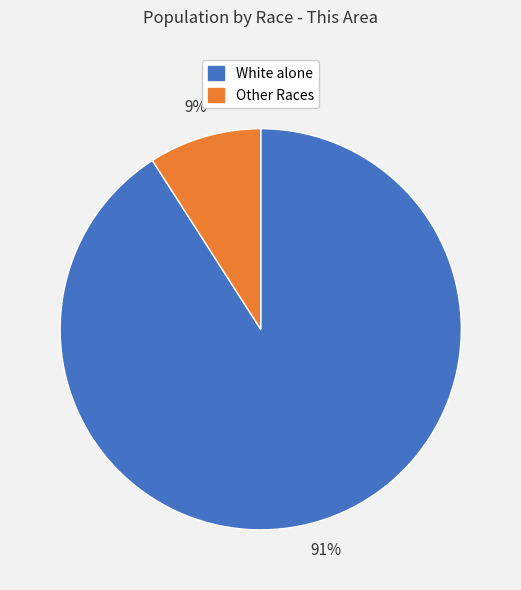

To the nearest percent, what is the difference between the largest and smallest slice percentages?

82%